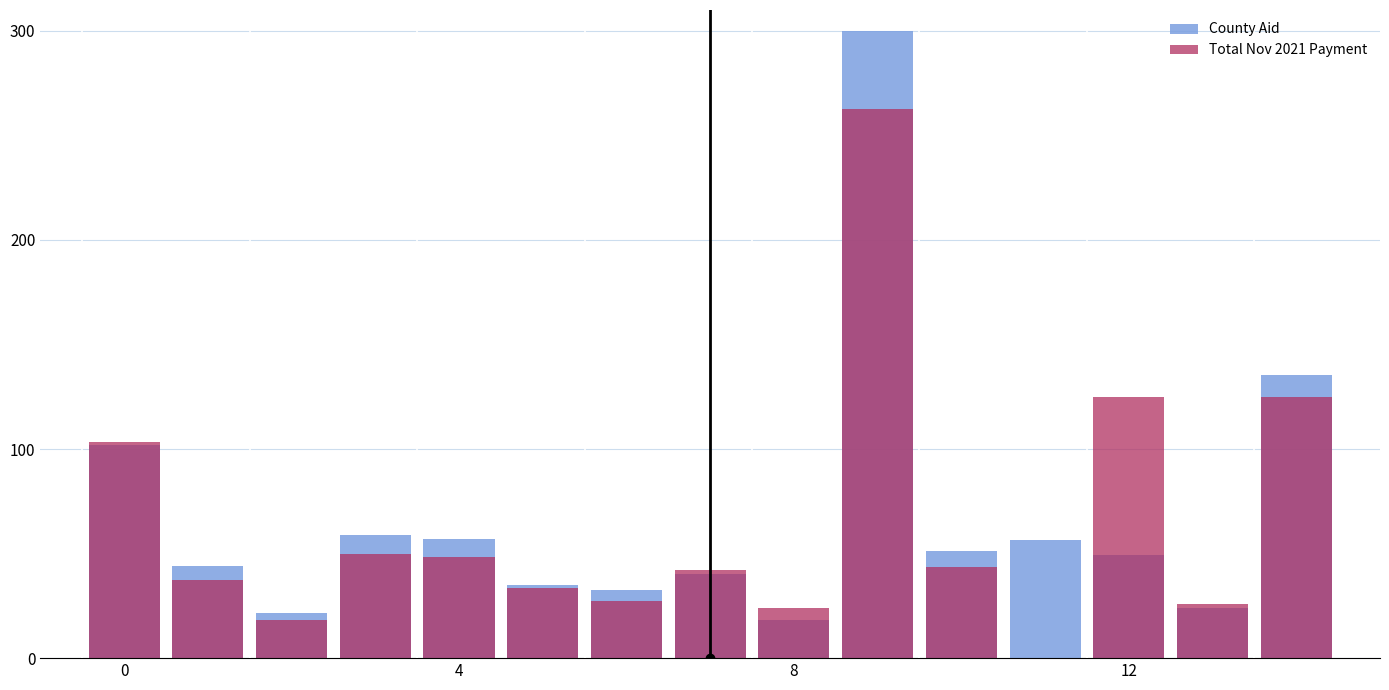

How many values in the Total Nov 2021 Payment series exceed 42?

8